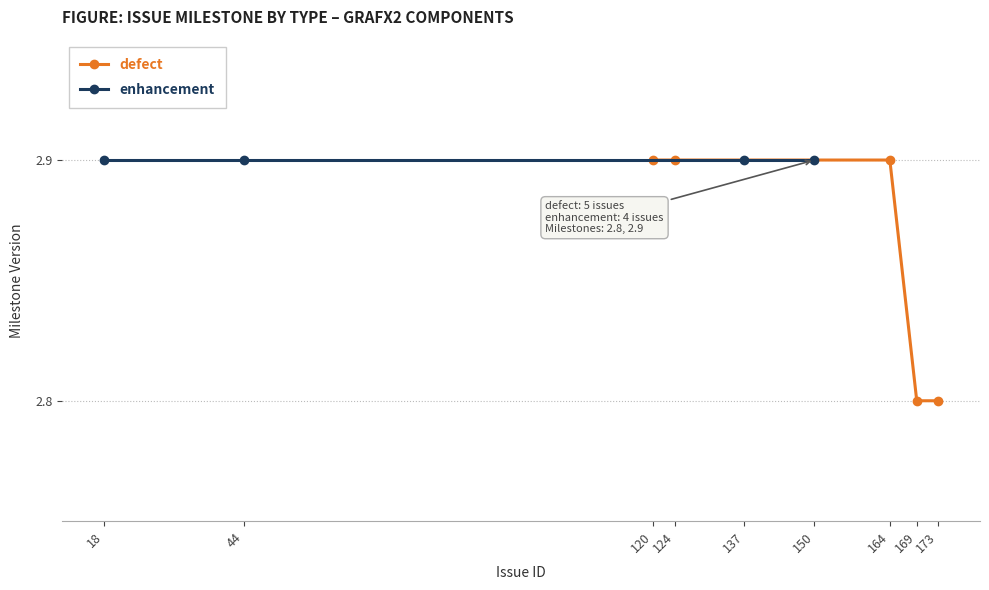

How many values are between 2 and 3?

5